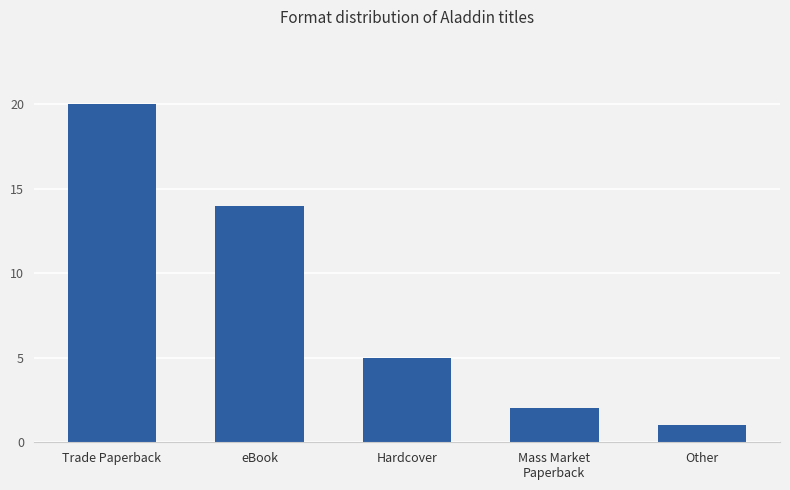

Reading left to right, what are all the values shown in this chart?

20	14	5	2	1